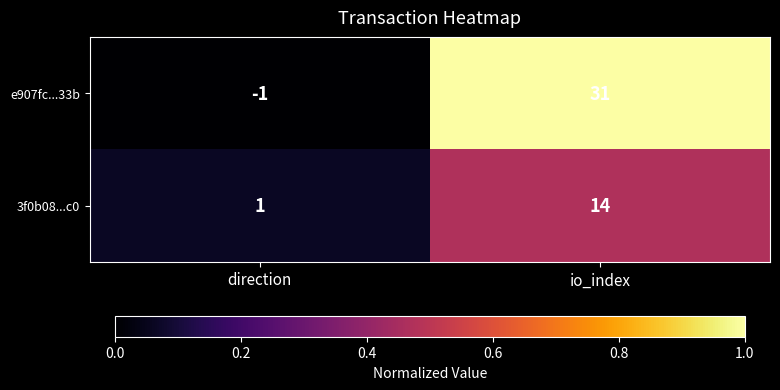

Reading left to right, list all the values displayed in this chart.

e907fc...33b: -1	31
3f0b08...c0: 1	14